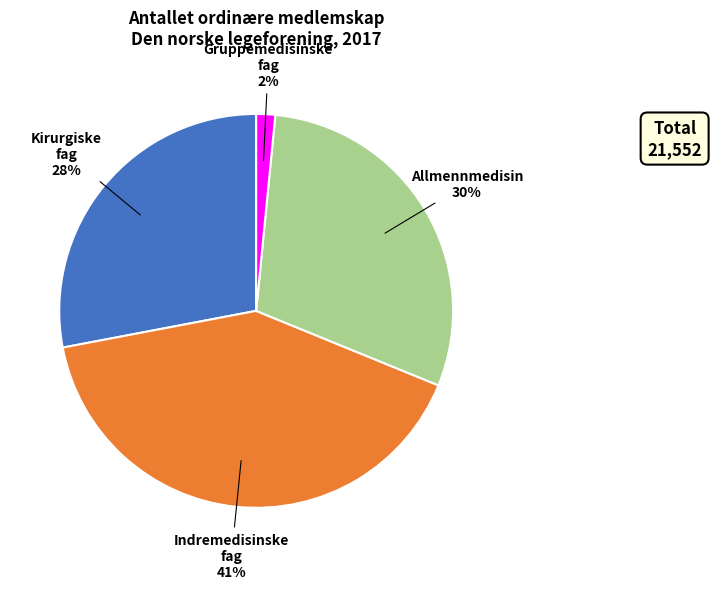

Which category has the biggest portion of the pie?

Indremedisinske fag